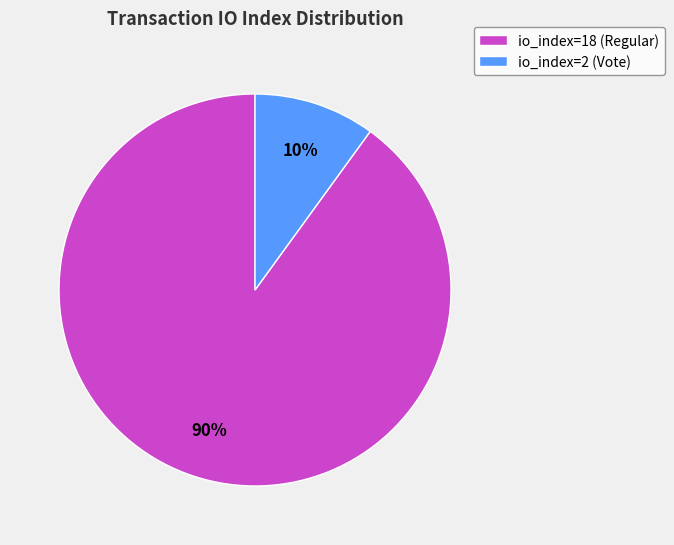

Is there a majority slice in this chart?

Yes